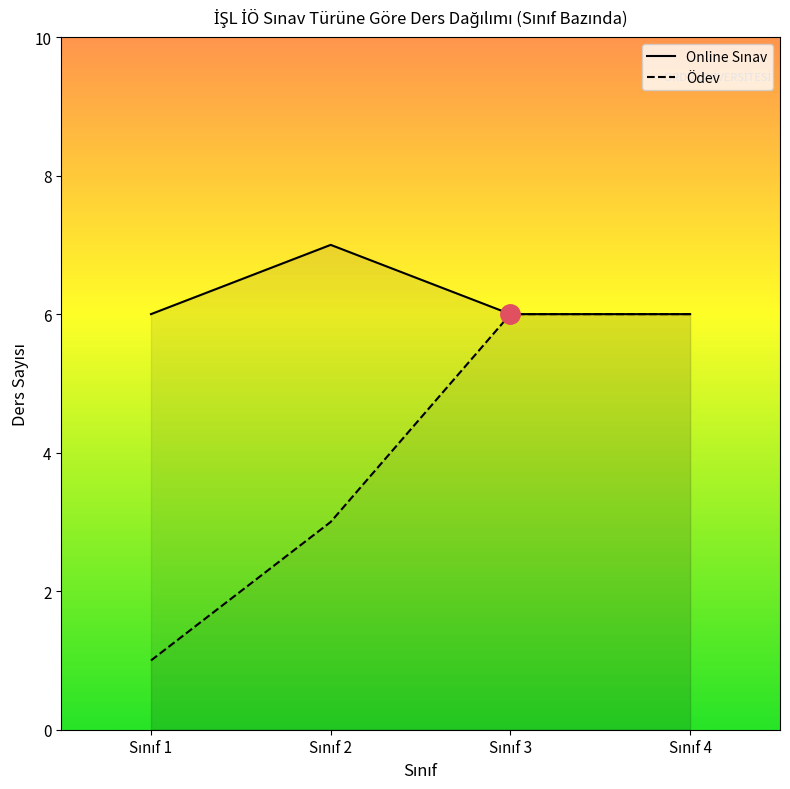

Reading left to right, list all the values displayed in this chart.

Online Sınav: Sınıf 1=6	Sınıf 2=7	Sınıf 3=6	Sınıf 4=6
Ödev: Sınıf 1=1	Sınıf 2=3	Sınıf 3=6	Sınıf 4=6